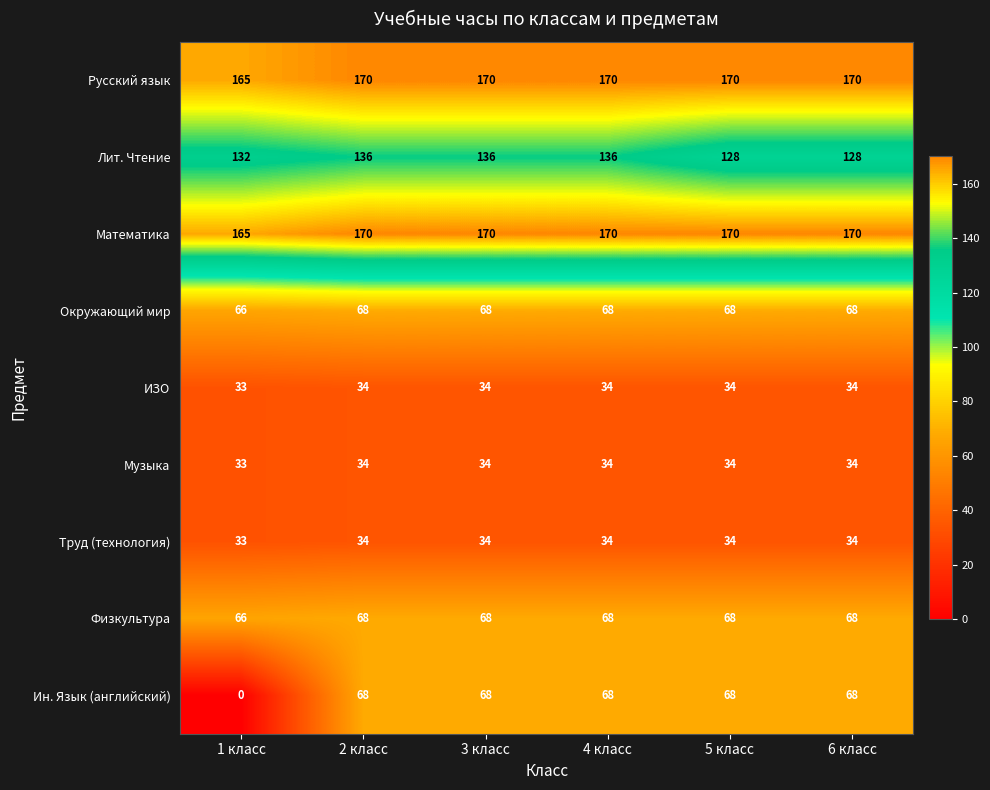

Where is Ин. Язык (английский) nearest to the value 34?

1 класс